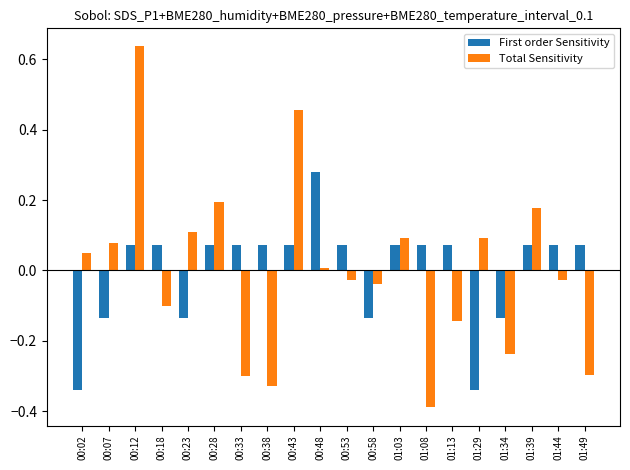

Rank the series at 00:18 from highest to lowest value.

First order Sensitivity, Total Sensitivity